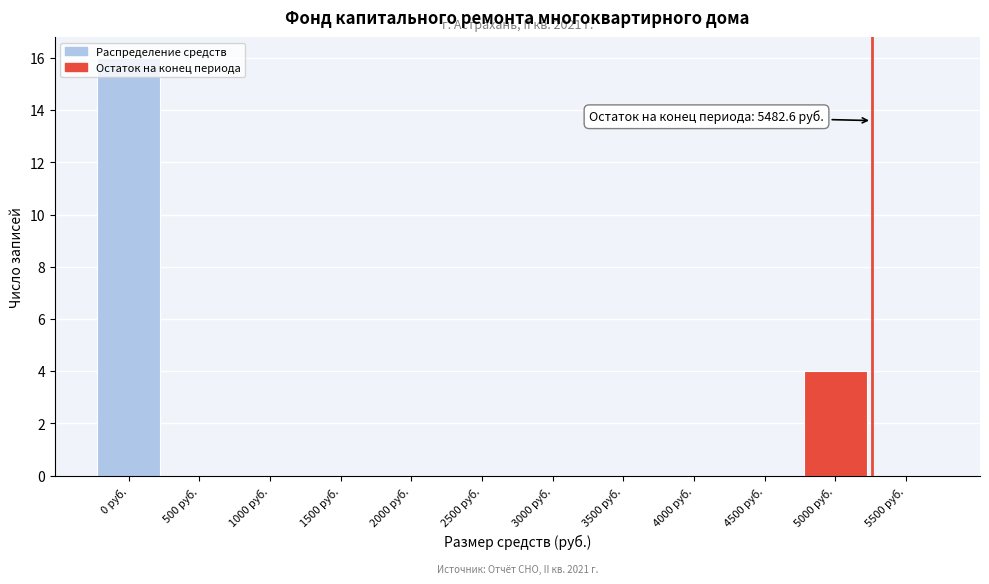

What is the sum of all values?

20